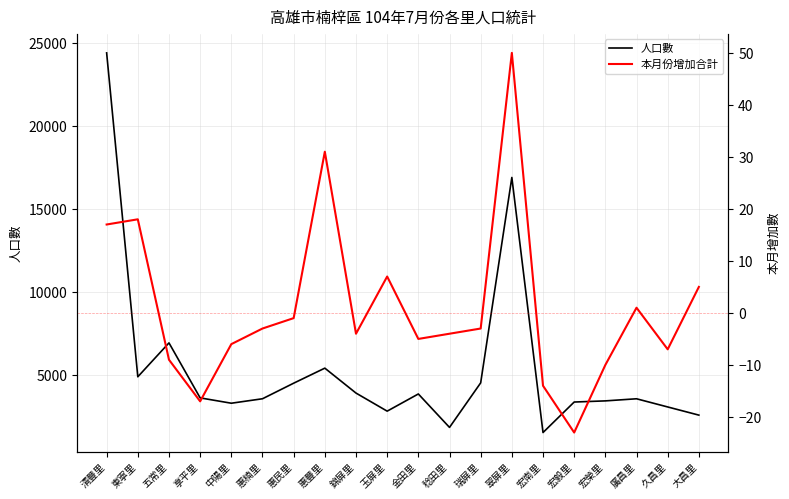

What is the difference between the highest and lowest values at 宏毅里?

3395